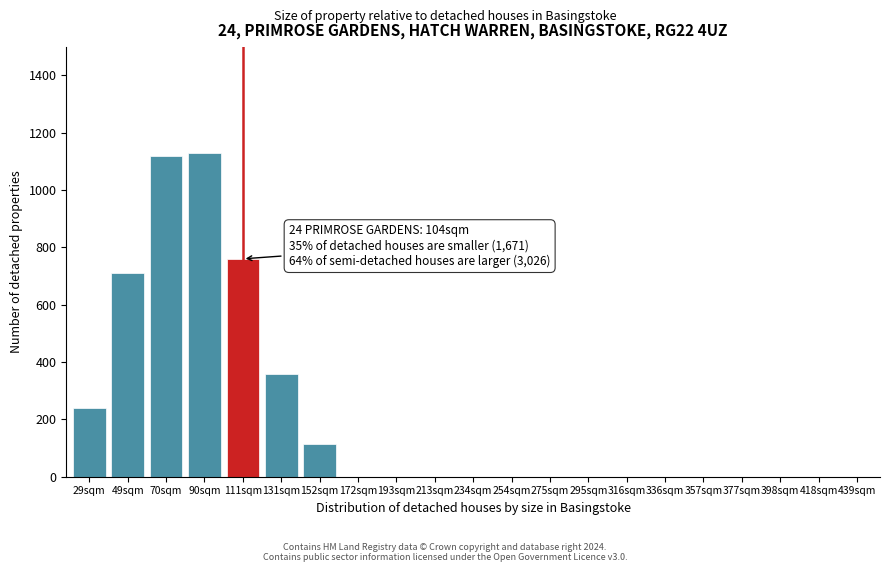

Reading left to right, list all the values displayed in this chart.

29sqm=240	49sqm=710	70sqm=1120	90sqm=1130	111sqm=760	131sqm=360	152sqm=115	172sqm=0	193sqm=0	213sqm=0	234sqm=0	254sqm=0	275sqm=0	295sqm=0	316sqm=0	336sqm=0	357sqm=0	377sqm=0	398sqm=0	418sqm=0	439sqm=0